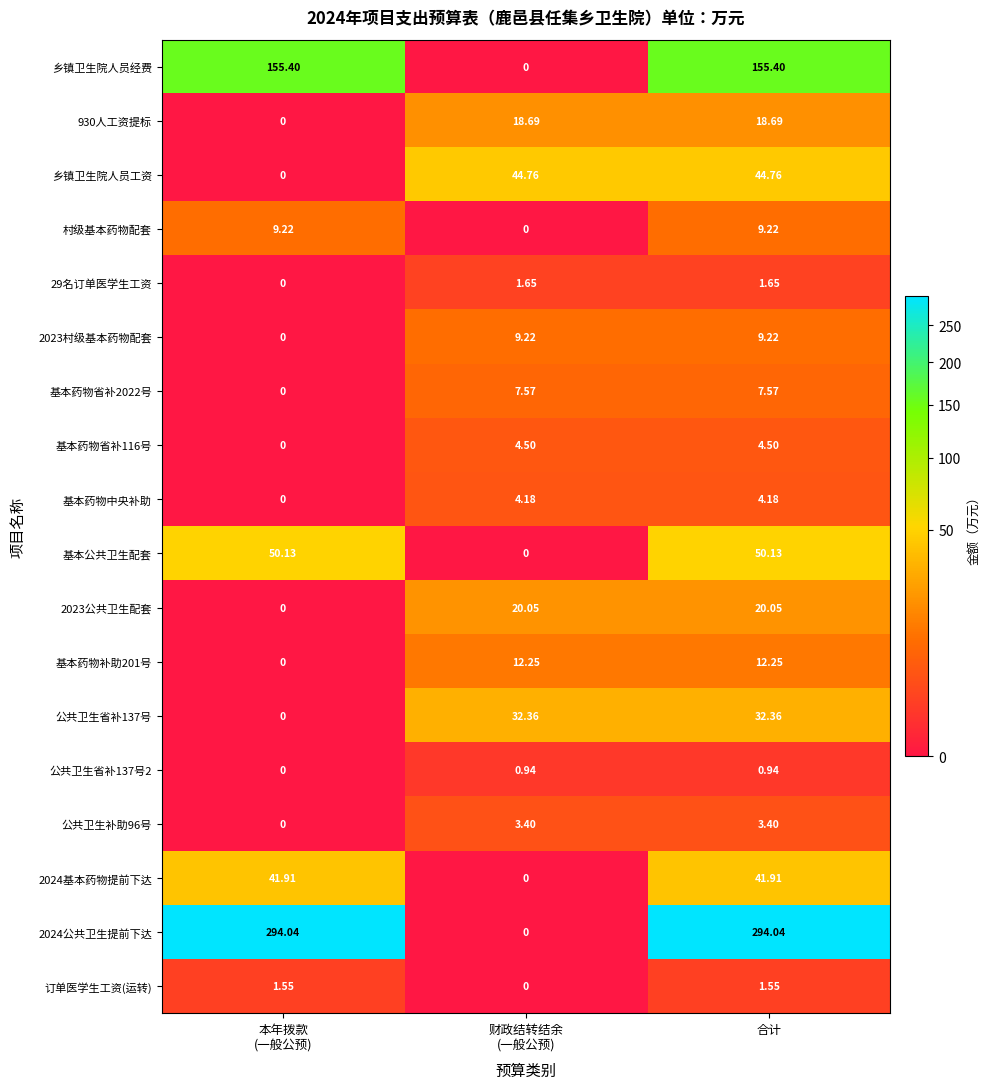

At which category is the sum across all series the highest?

合计